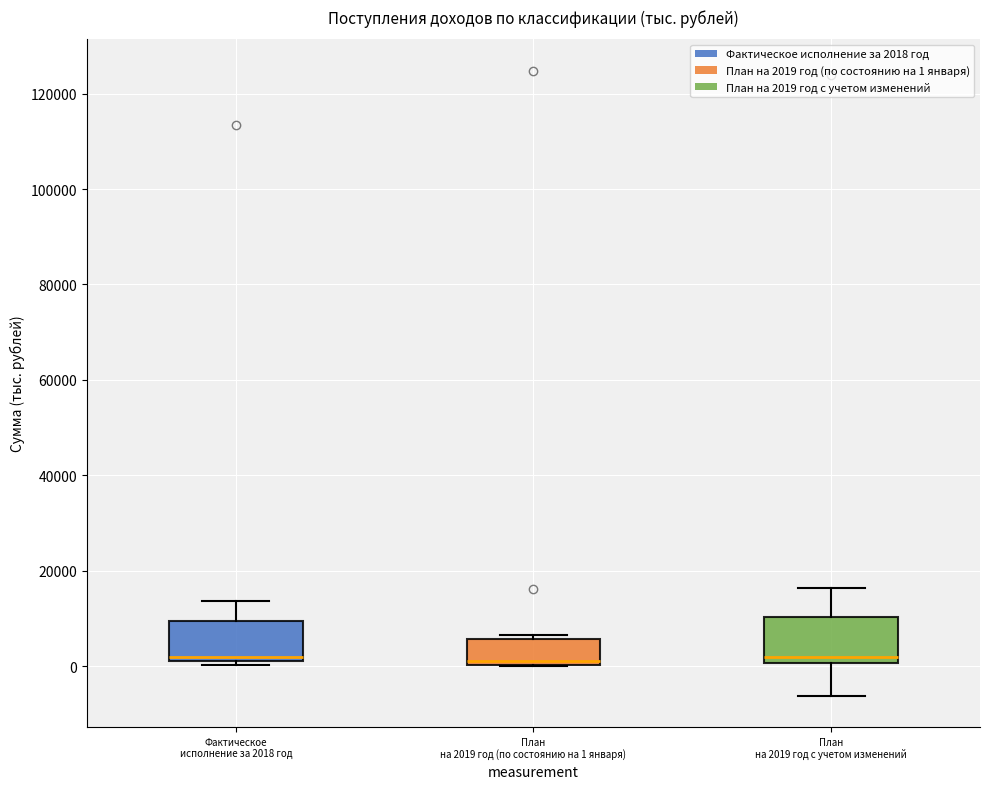

Reading left to right, transcribe this box plot: for each box, give where its median line is, the range the box spans, and where its two whiskers end, as read against the y-axis. The values are not printed on the chart, so give them approximately, as read against the axis.

Фактическое исполнение за 2018 год: median 2000 (just above the box's lower edge), box 2000 to 10000, whiskers 0 to 14000
План на 2019 год (по состоянию на 1 января): median 2000, box 0 to 6000, whiskers 0 to 6000 (just above the box's upper edge)
План на 2019 год с учетом изменений: median 2000, box 0 to 10000, whiskers -6000 to 16000